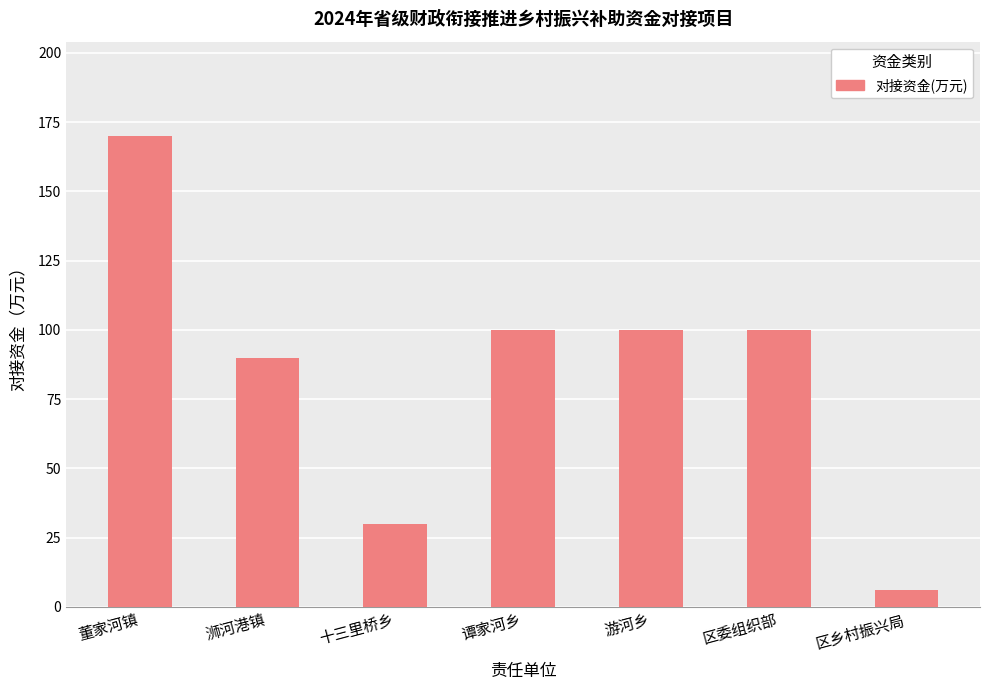

Reading right to left, extract all data points from this chart.

区乡村振兴局=6	区委组织部=100	游河乡=100	谭家河乡=100	十三里桥乡=30	浉河港镇=90	董家河镇=170